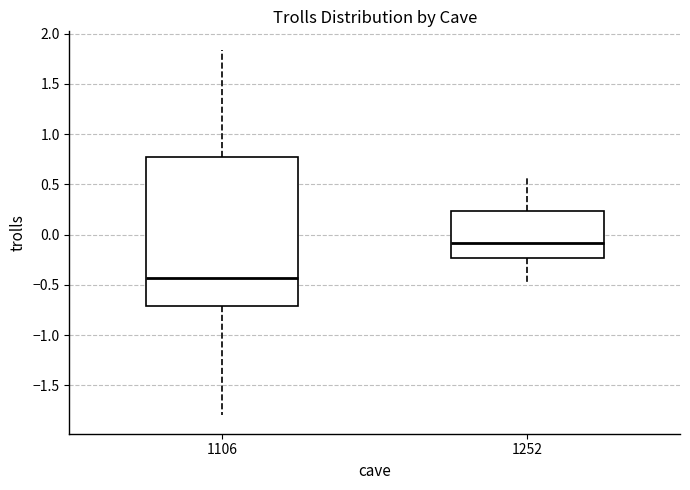

Where does the upper whisker of the box at x = 1106 end on the y-axis? The values are not printed on the chart, so give them approximately, as read against the axis.

1.85